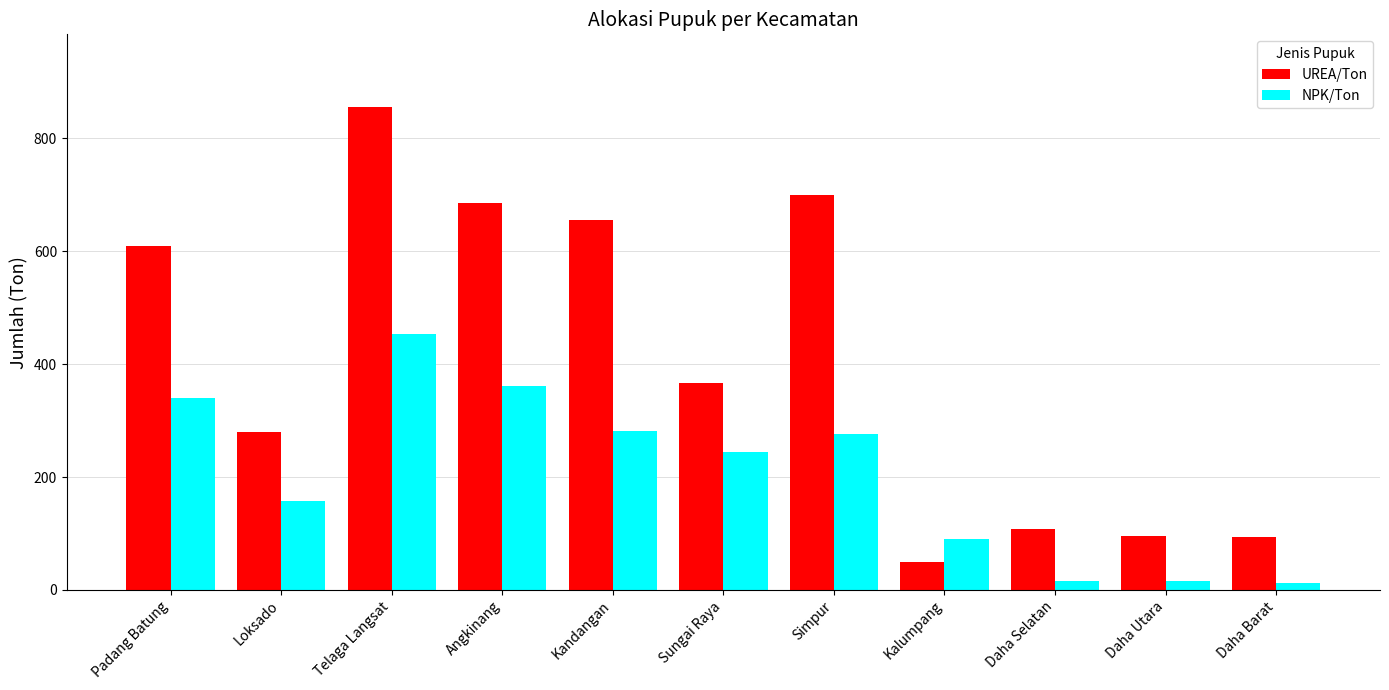

At which category is the sum across all series the highest?

Telaga Langsat